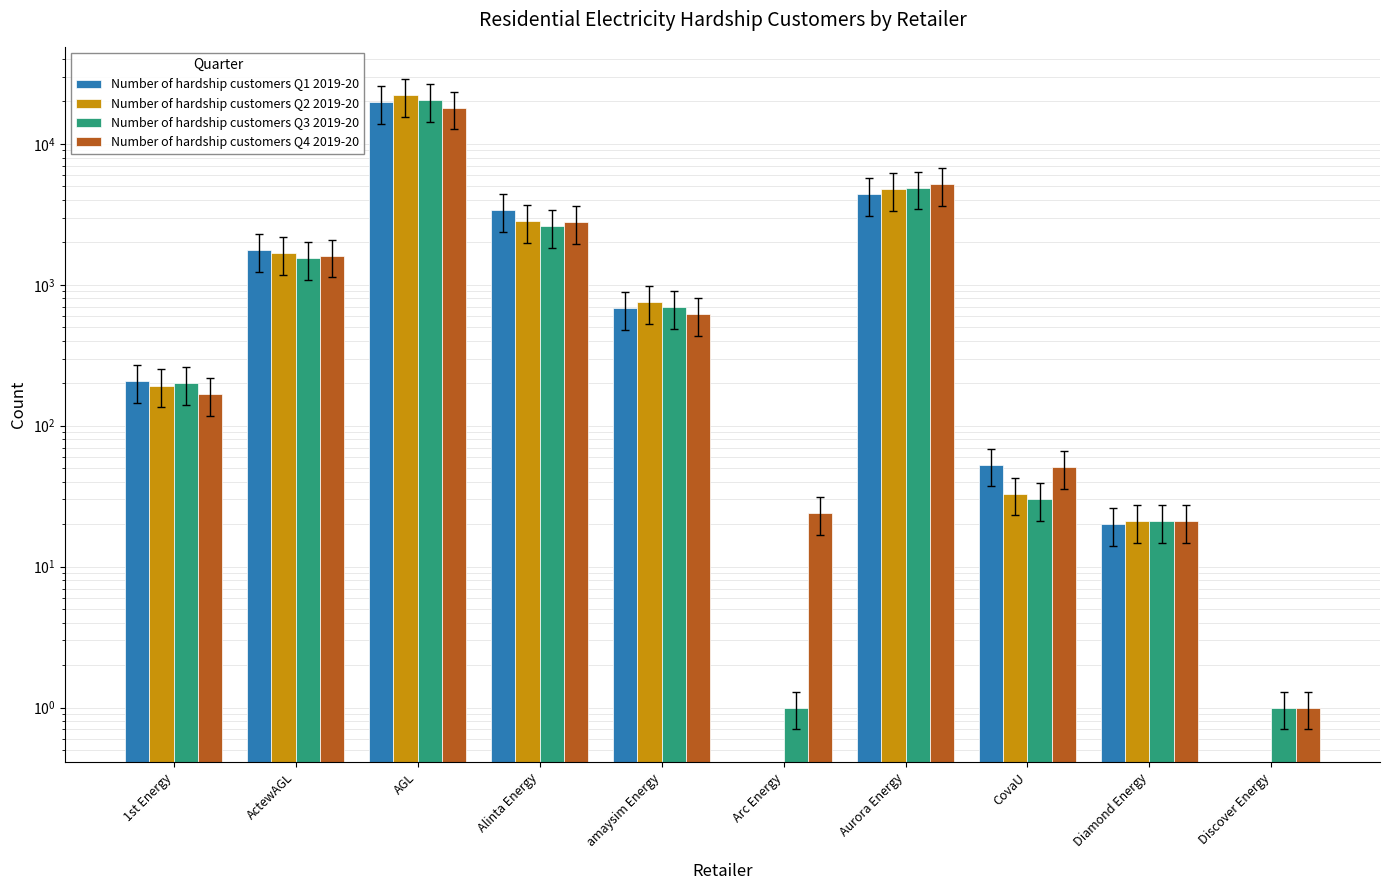

At how many categories does at least one series exceed 13954?

1